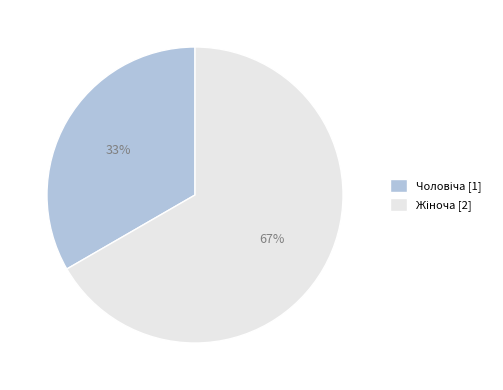

Is there a majority slice in this chart?

Yes